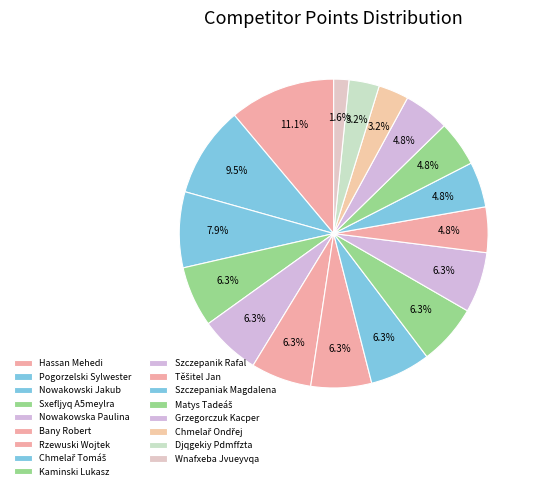

How many segments does this pie chart have?

17